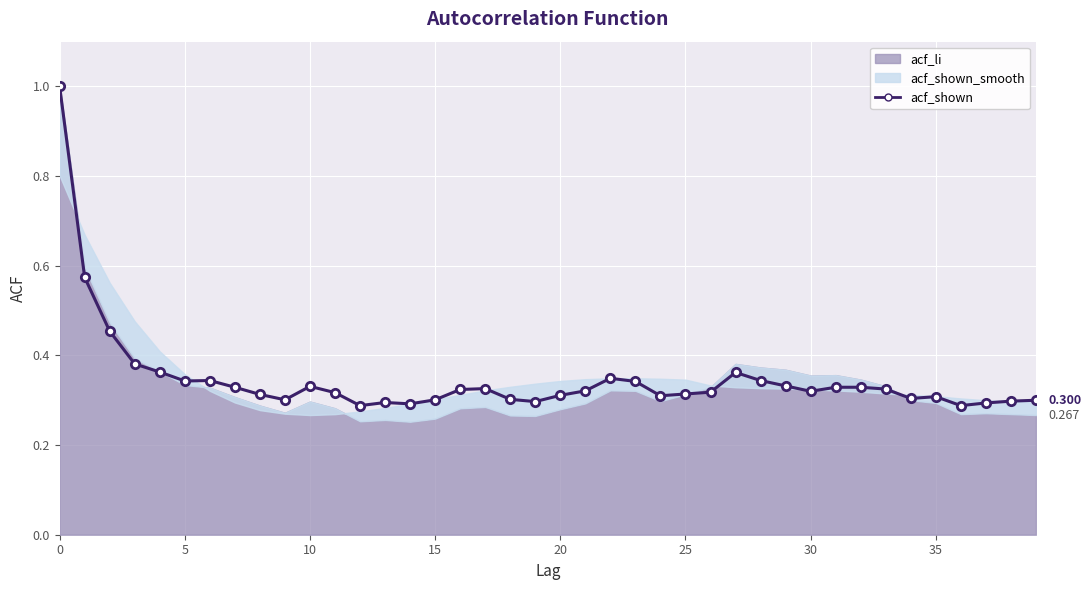

How many points are higher than both their immediate neighbors (excluding endpoints)?

7